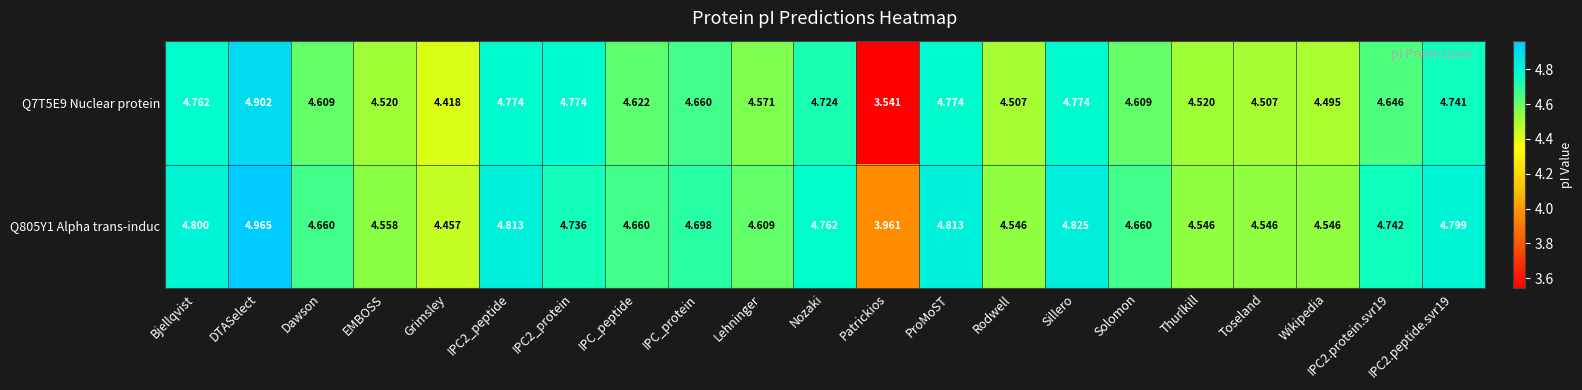

At which label does Q805Y1 Alpha trans-induc first exceed 4?

Bjellqvist